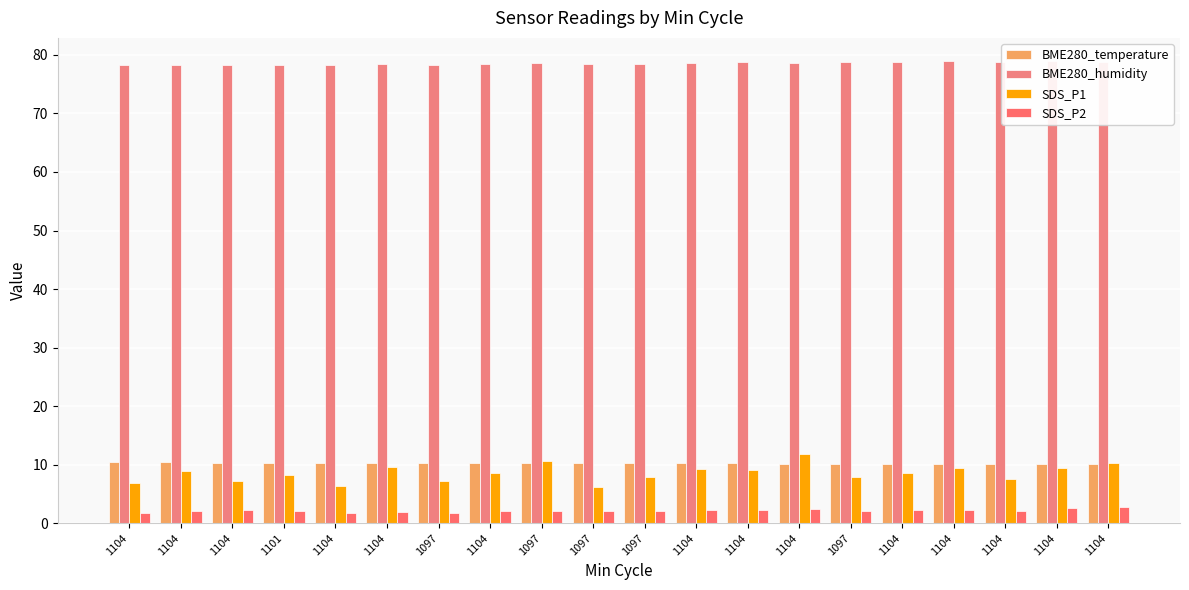

How many bars are there in each group?

4